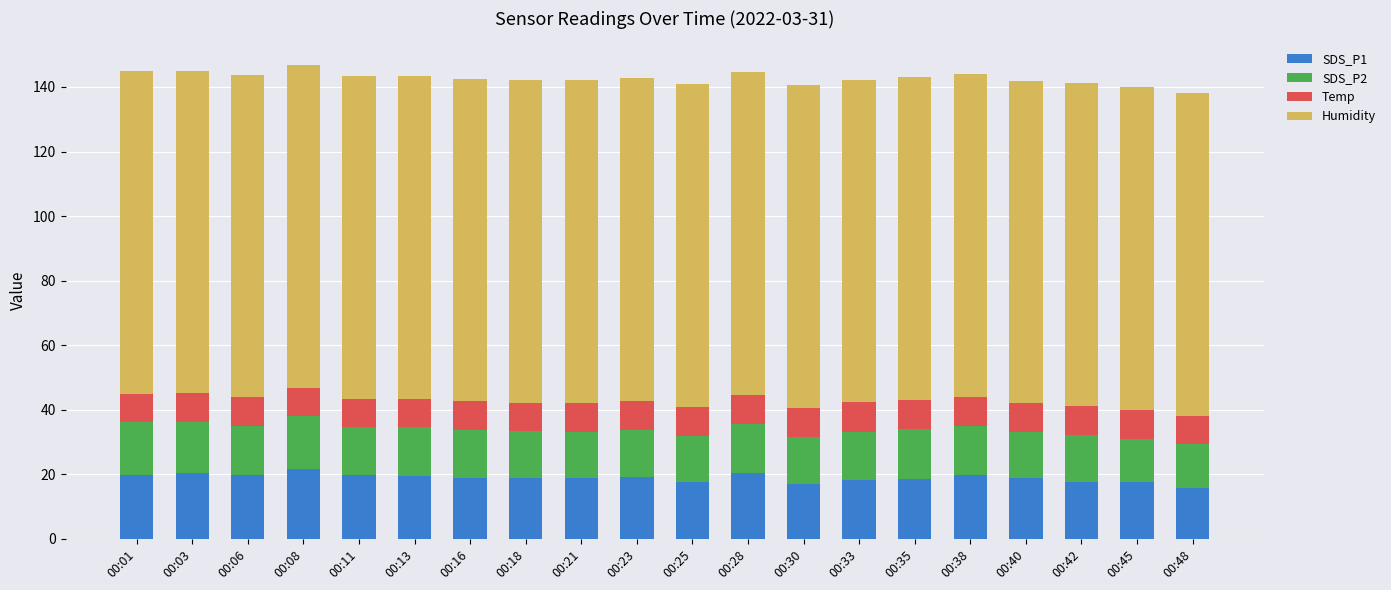

What is the lowest value of the SDS_P1 series?

15.8